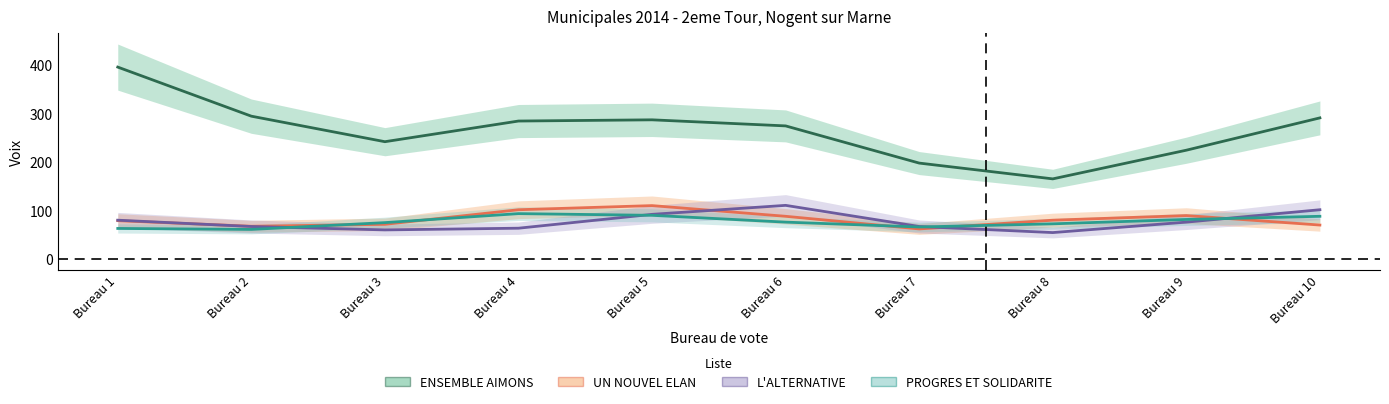

Does the chart display data point markers on the line(s)?

No